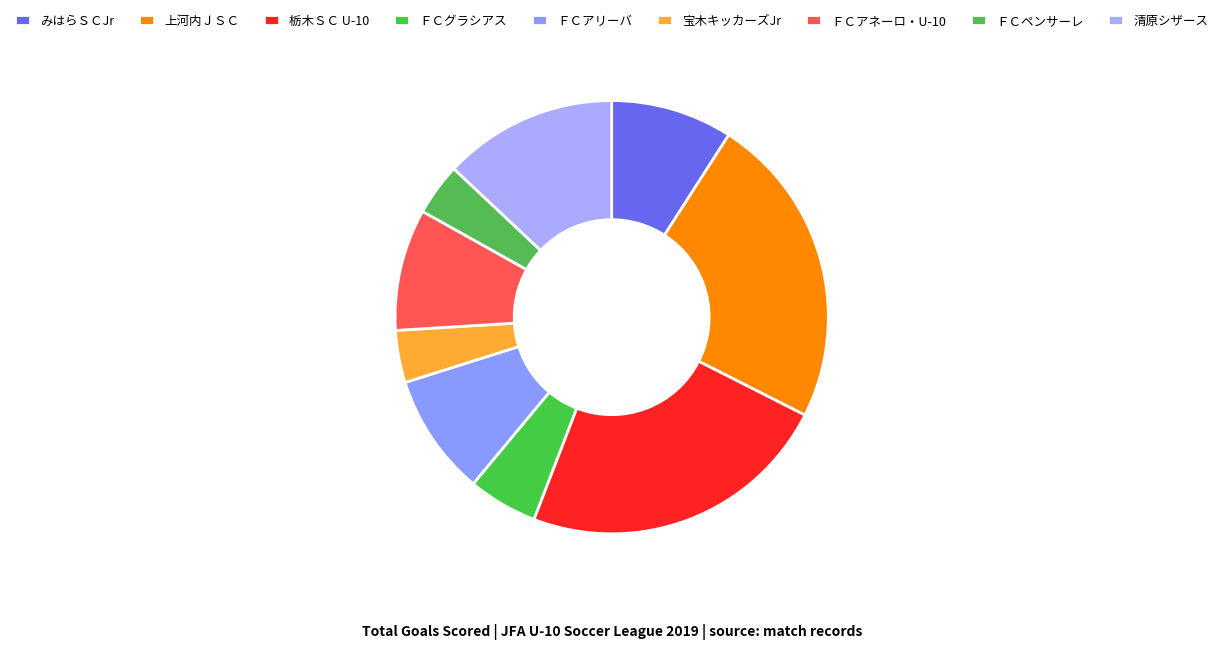

True or false: ＦＣアネーロ・U-10 accounts for 17% of the total.

False